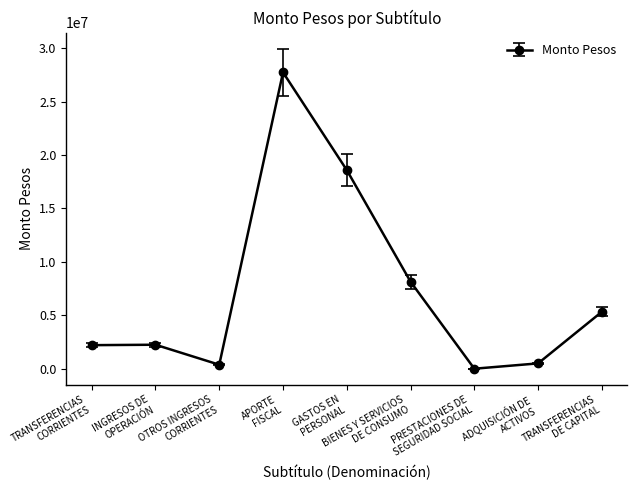

How many values are below 2245194?

4